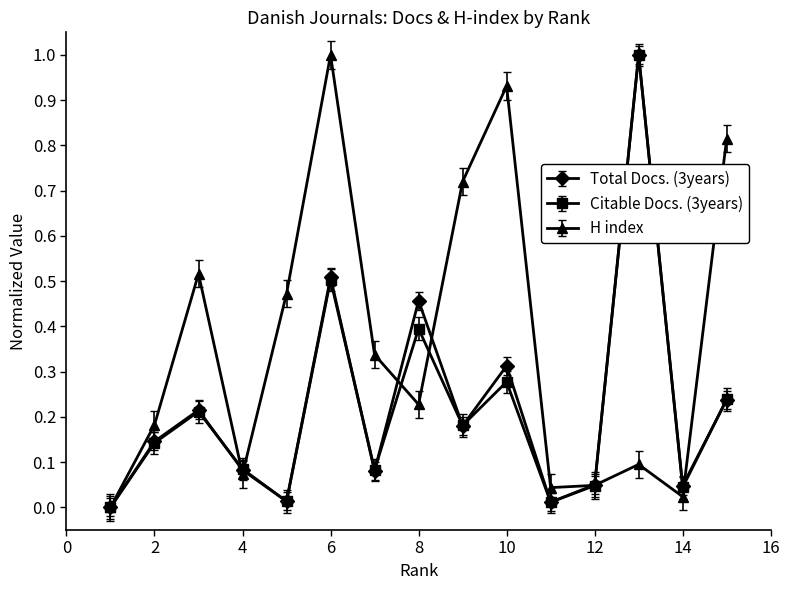

Which series has the largest total across all categories?

H index